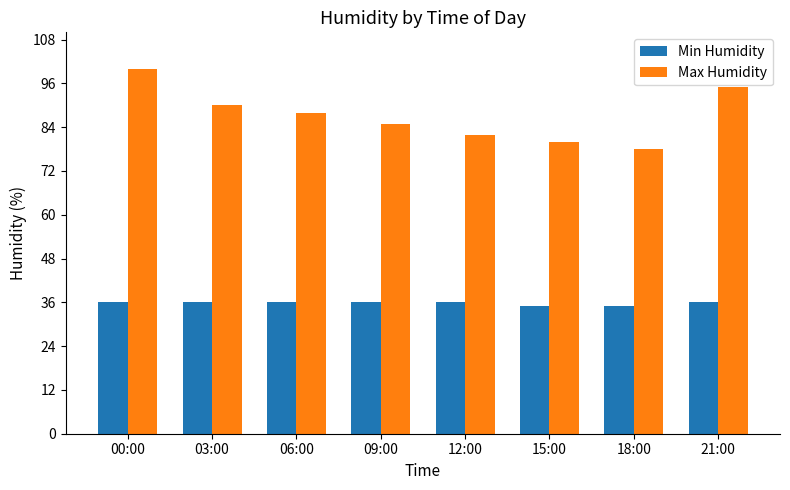

Which series changed the most between 06:00 and 09:00?

Max Humidity